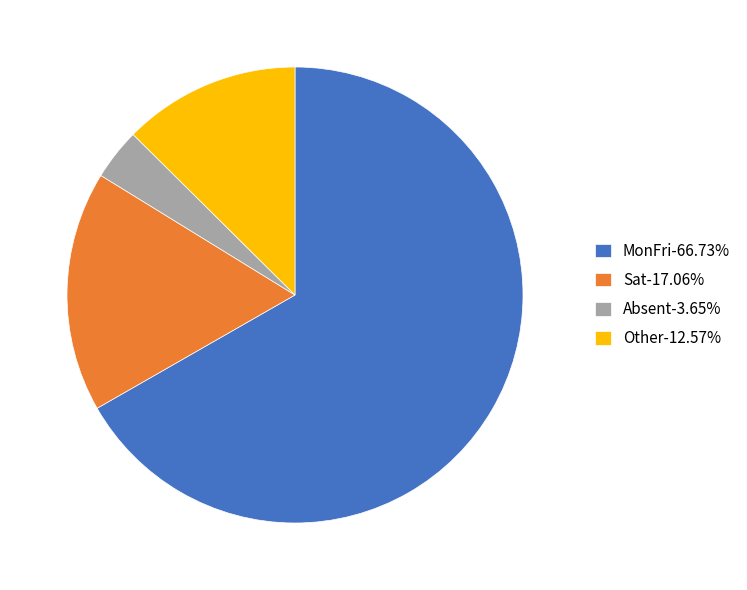

Do Absent-3.65% and Other-12.57% together represent more than half of the pie?

No